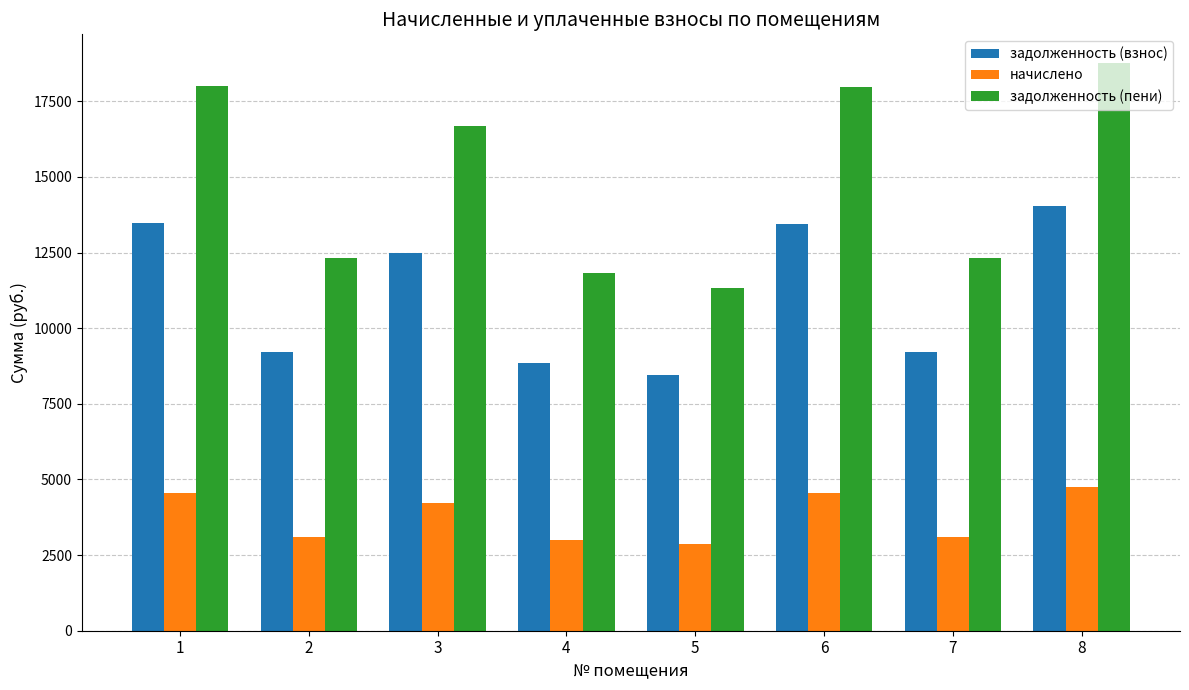

What value does the начислено series have at 3?

4212.0